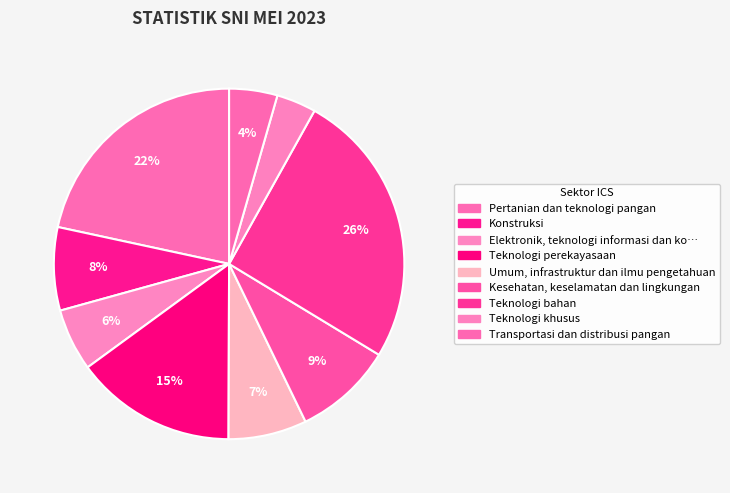

Count the number of slices in the pie.

9